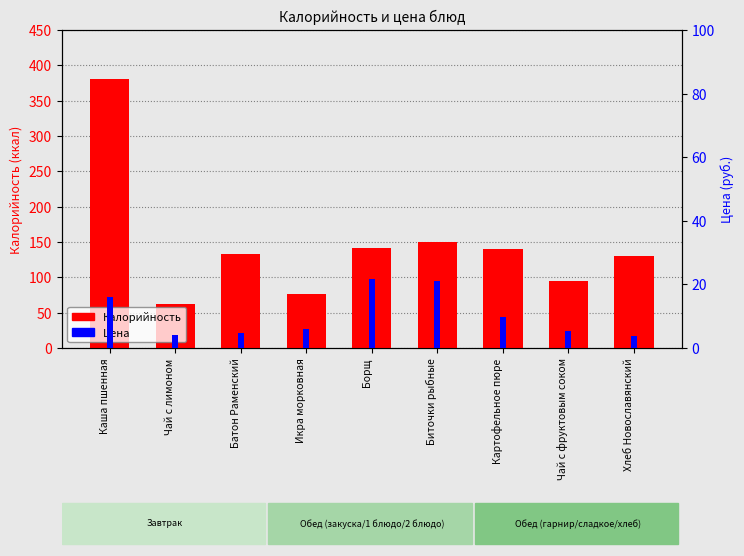

What is the difference between the maximum and minimum values in the Цена series?

17.9